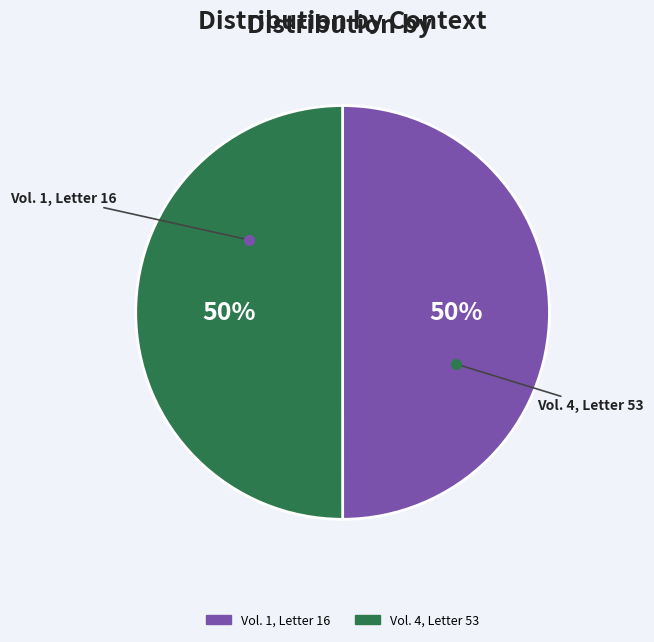

Is it true that Vol. 4, Letter 53 is 40% of the pie?

False